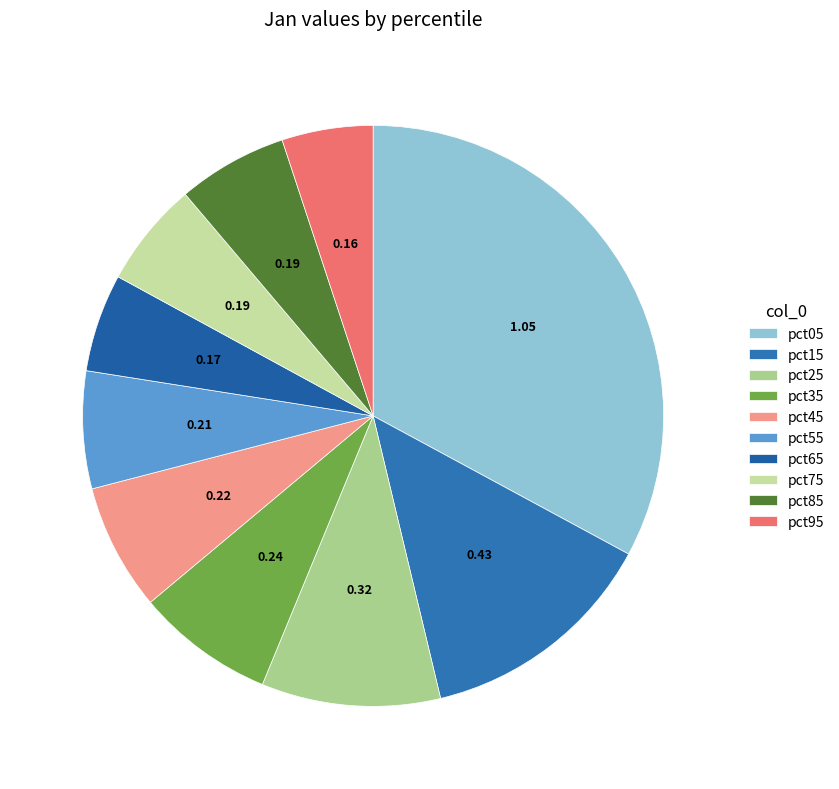

Does any single category account for the majority?

No